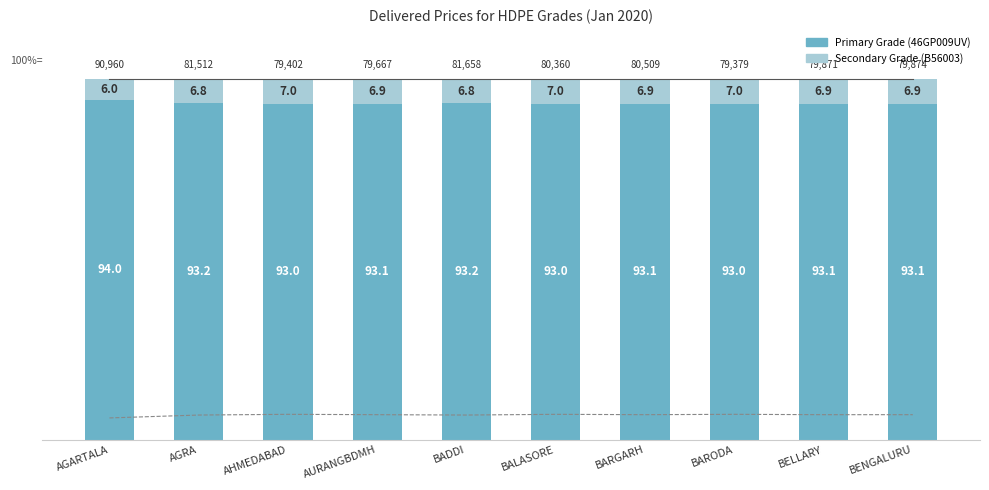

List the series in order of their peak value, highest first.

Primary Grade (46GP009UV), Secondary Grade (B56003)